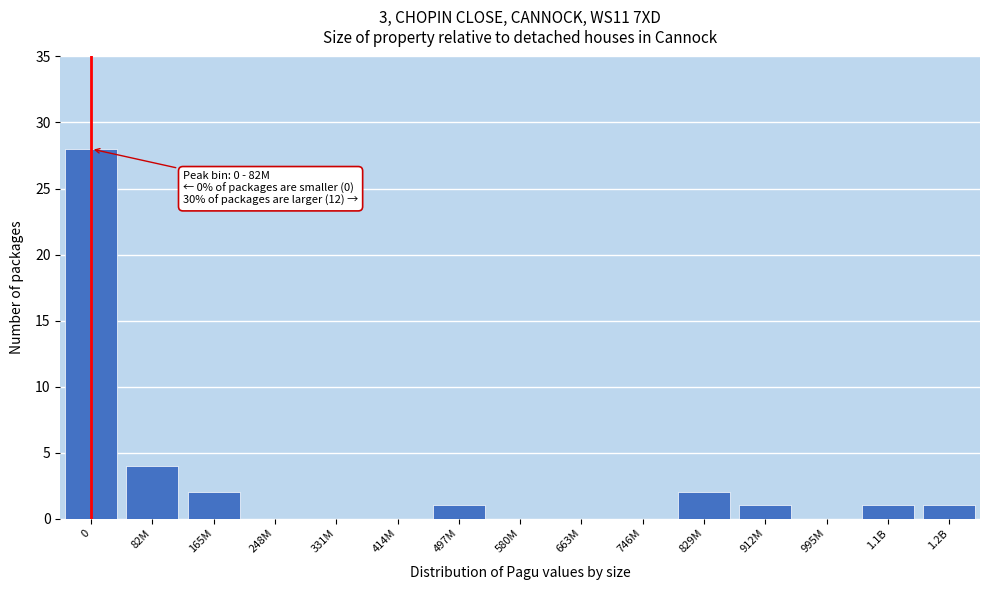

Reading right to left, extract all data points from this chart.

1.2B=1	1.1B=1	995M=0	912M=1	829M=2	746M=0	663M=0	580M=0	497M=1	414M=0	331M=0	248M=0	165M=2	82M=4	0=28